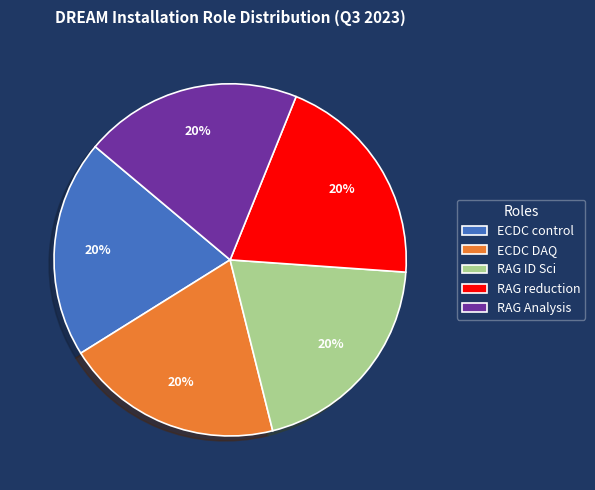

To the nearest percent, what percentage of the pie is RAG Analysis?

20%